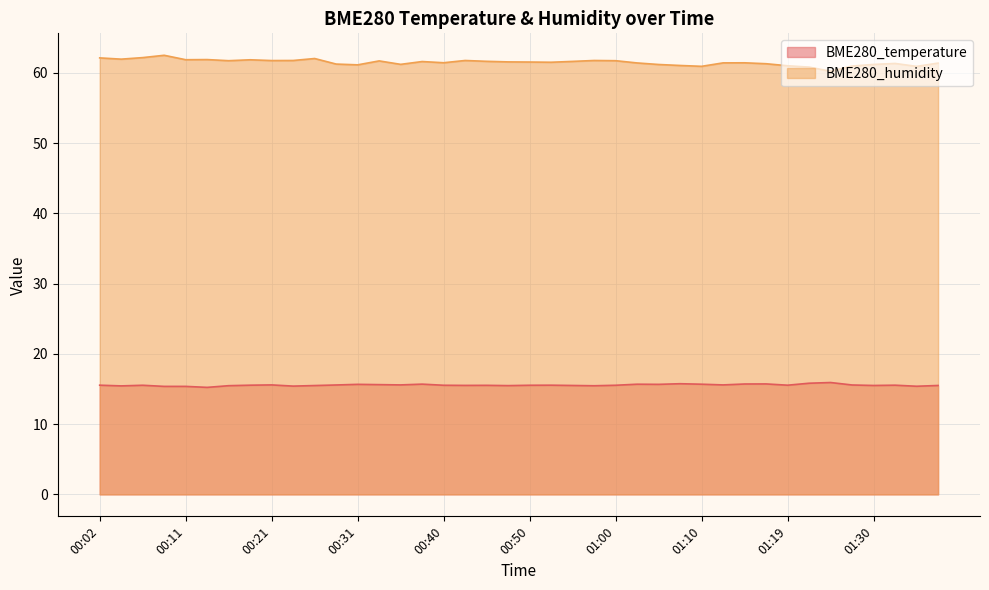

Reading left to right, transcribe all the data shown in this chart.

BME280_temperature: 15.5	15.4	15.5	15.4	15.4	15.2	15.5	15.5	15.6	15.4	15.5	15.6	15.7	15.6	15.6	15.7	15.5	15.5	15.5	15.5	15.5	15.5	15.5	15.5	15.5	15.7	15.7	15.8	15.7	15.6	15.7	15.7	15.5	15.8	15.9	15.6	15.5	15.5	15.4	15.5
BME280_humidity: 62.1	61.9	62.2	62.5	61.9	61.9	61.7	61.9	61.7	61.8	62.0	61.2	61.1	61.7	61.2	61.6	61.4	61.8	61.6	61.5	61.5	61.5	61.6	61.8	61.7	61.4	61.2	61.0	60.9	61.4	61.4	61.3	61.0	60.8	60.2	61.0	61.2	61.3	60.9	61.4